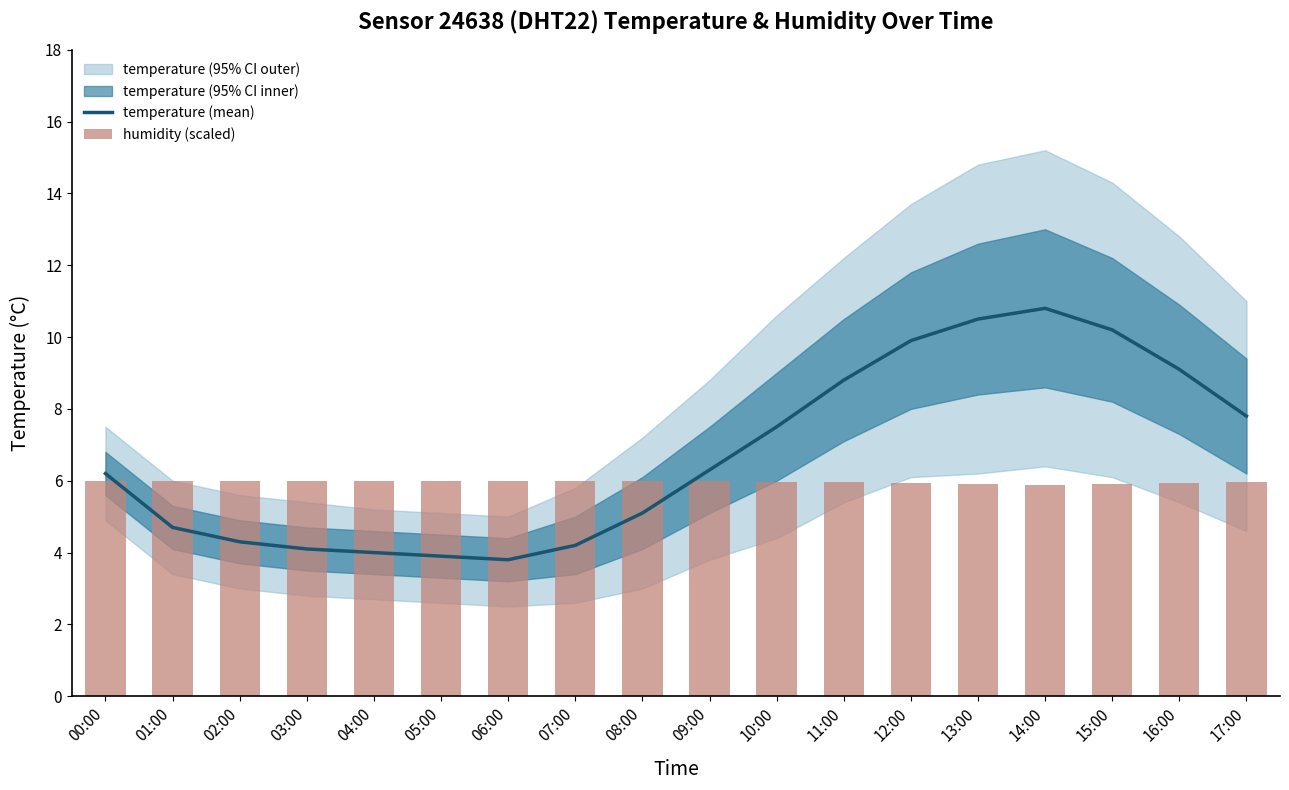

Reading left to right, transcribe all the data shown in this chart.

temperature (mean): 6.2	4.7	4.3	4.1	4.0	3.9	3.8	4.2	5.1	6.3	7.5	8.8	9.9	10.5	10.8	10.2	9.1	7.8
humidity (scaled): 6.0	6.0	6.0	6.0	6.0	6.0	6.0	6.0	6.0	6.0	6.0	6.0	5.9	5.9	5.9	5.9	5.9	6.0